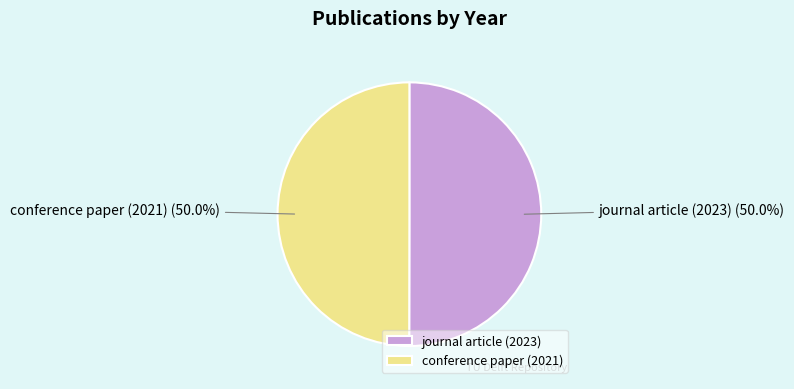

What percentage is NOT represented by conference paper (2021)?

50.0%